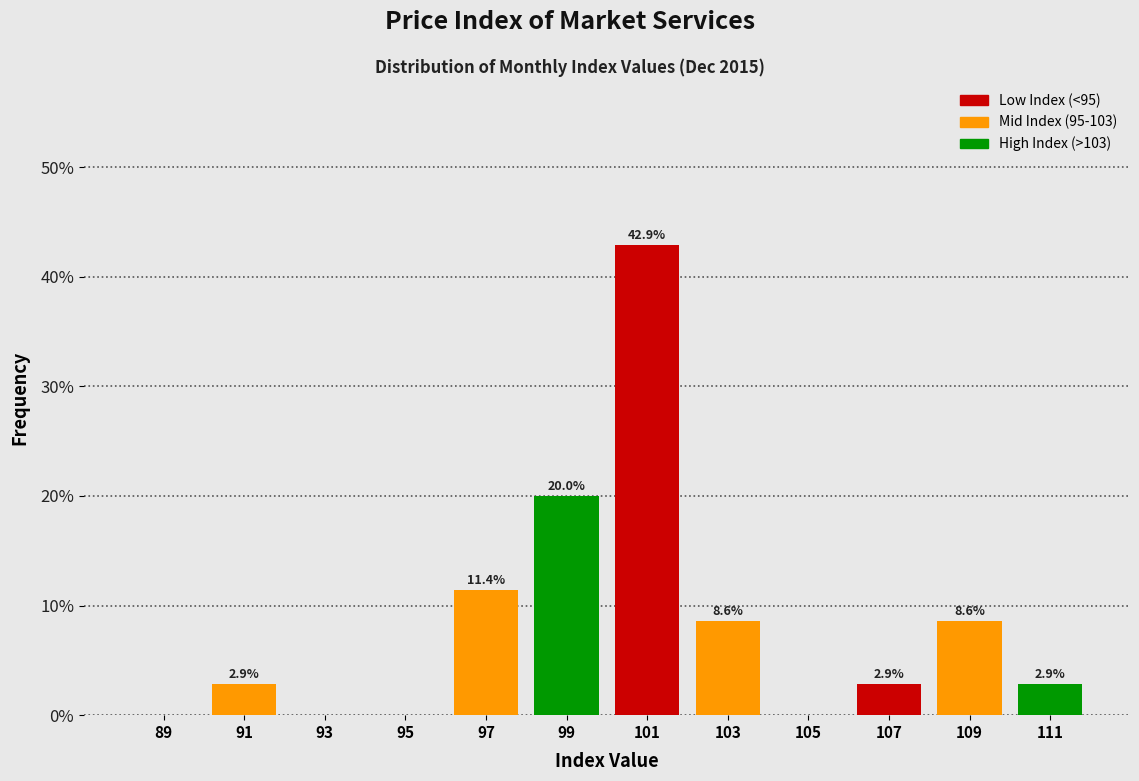

Over which range of the x-axis is the bar tallest?

100 to 102